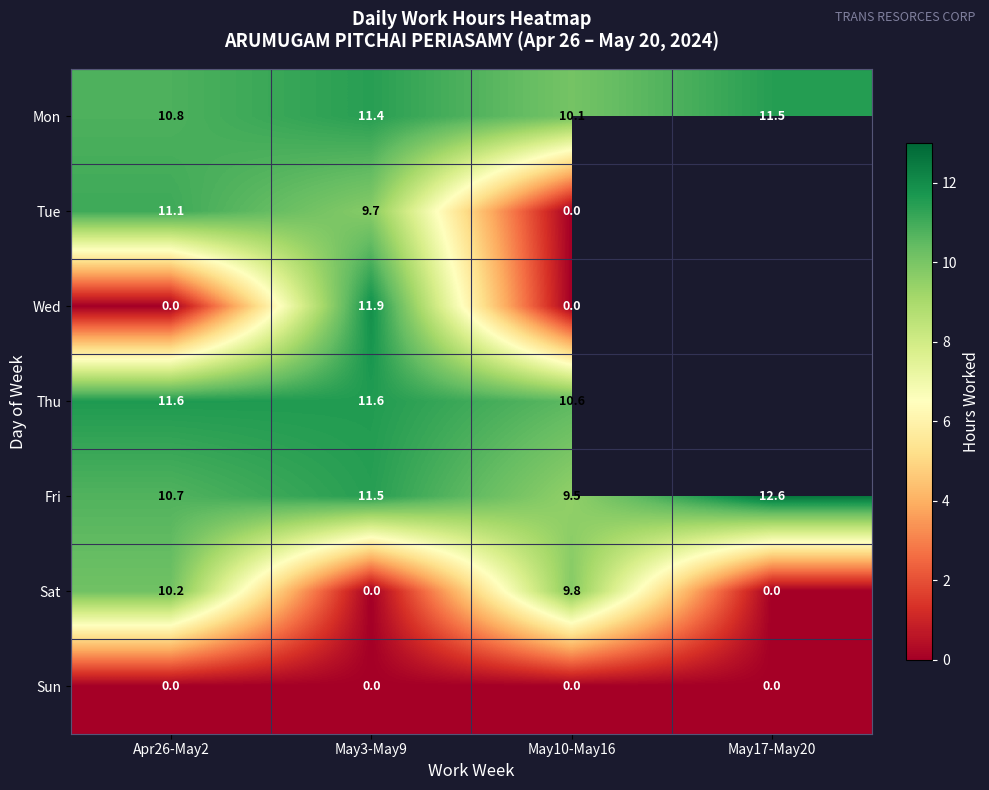

True or false: Thu has a value of 4.4 at May10-May16.

False